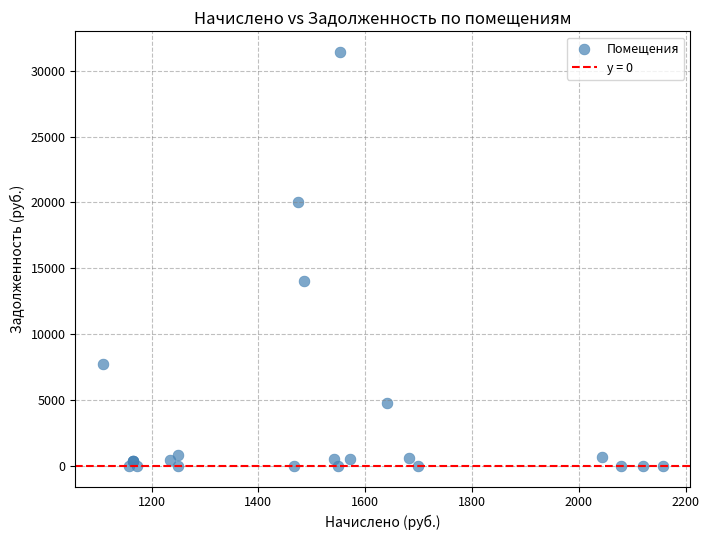

What Y value in the scatter plot is closest to 15710?

14003.4